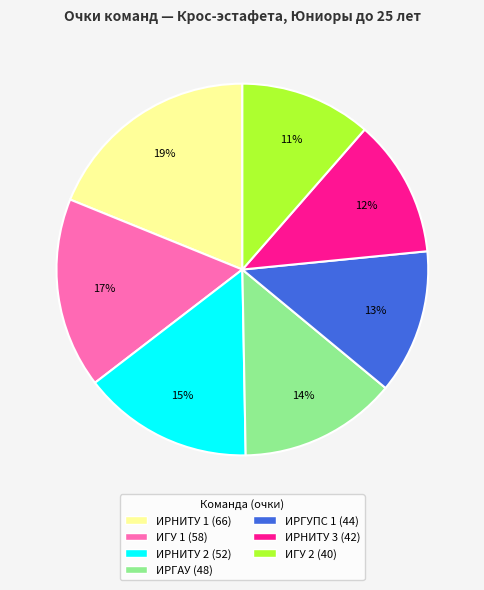

Is there any slice that represents more than half of the pie?

No